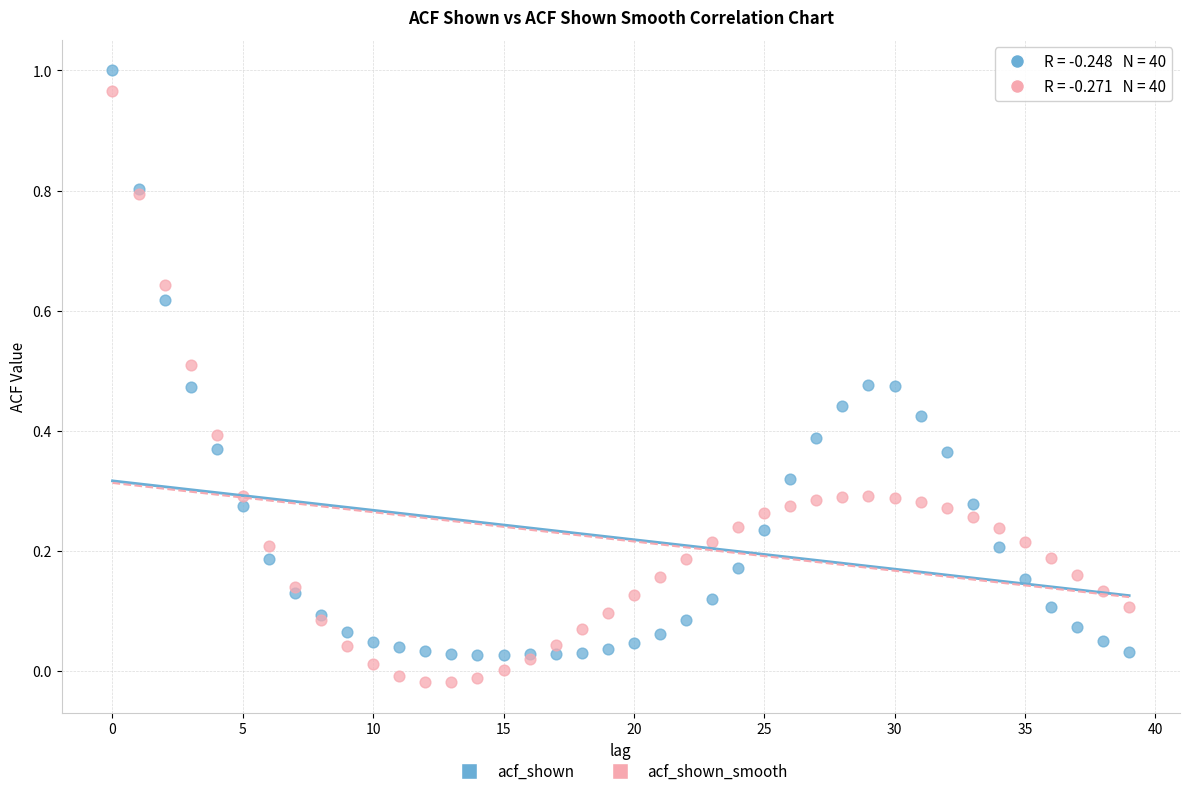

What are all the series names shown in the legend?

acf_shown, acf_shown_smooth